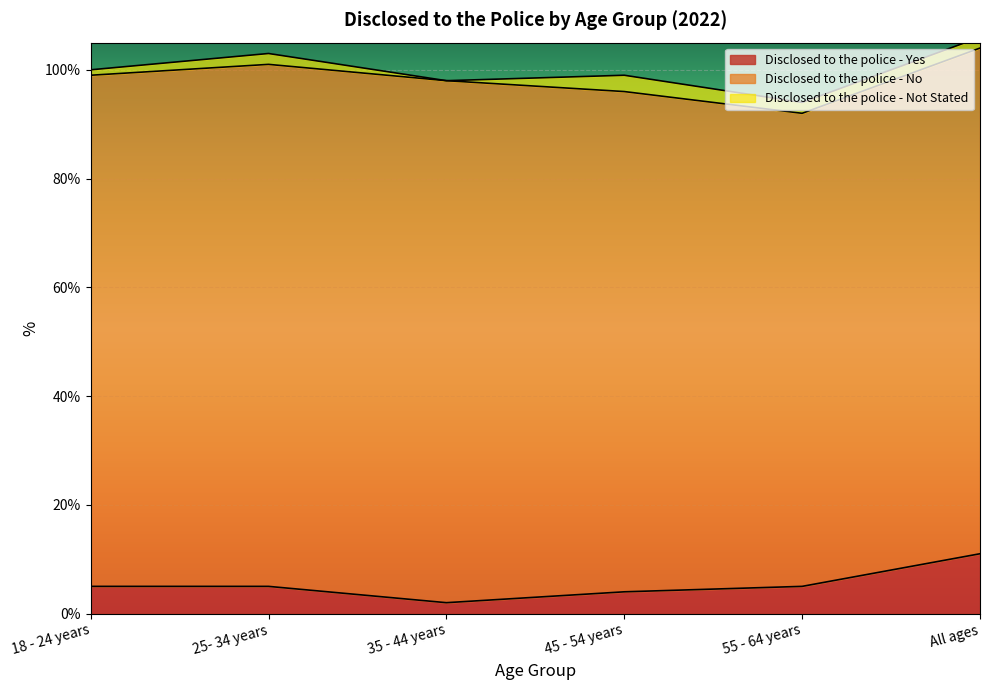

The value of Disclosed to the police - No at 18 - 24 years is 94. True or false?

True